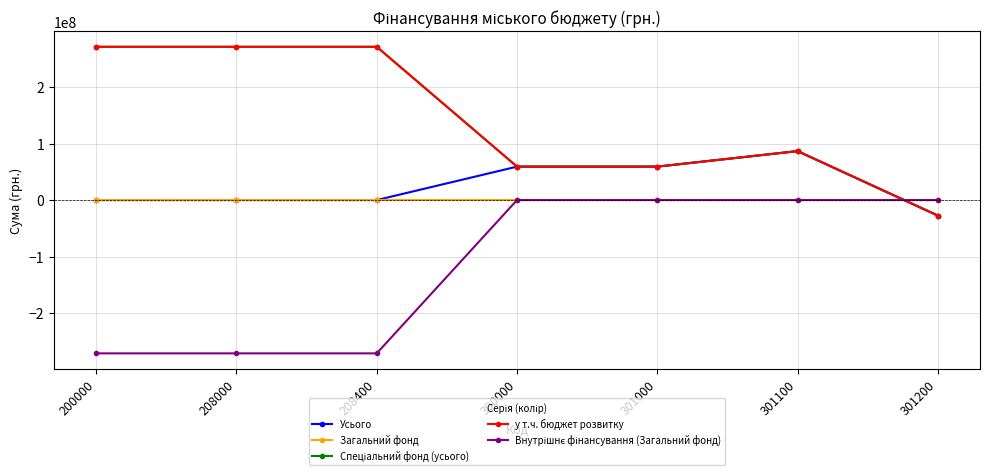

At 300000, list the series in order from smallest to largest.

Загальний фонд, Внутрішнє фінансування (Загальний фонд), Усього, Спеціальний фонд (усього), у т.ч. бюджет розвитку